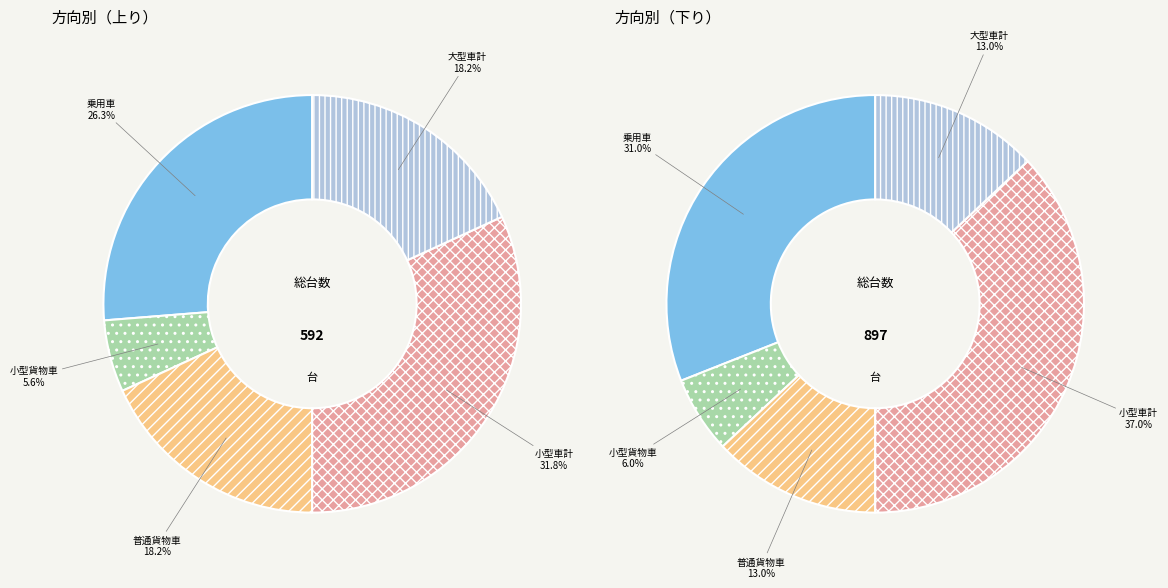

To the nearest percent, what is the difference between the 6 and 7 slice percentages?

24%